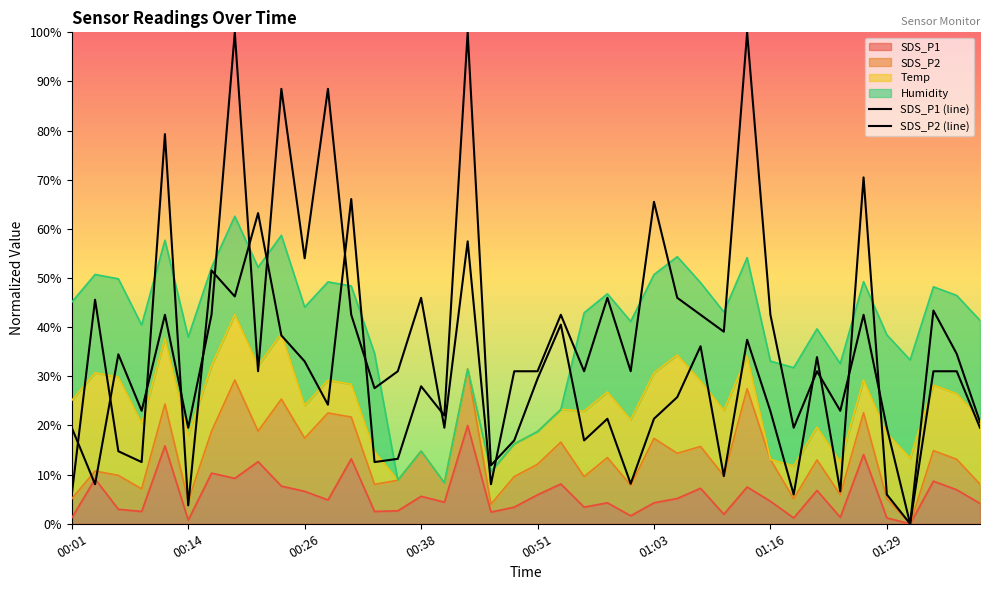

What is the value of the SDS_P1 (line) point at the 35th from the left?

70.5